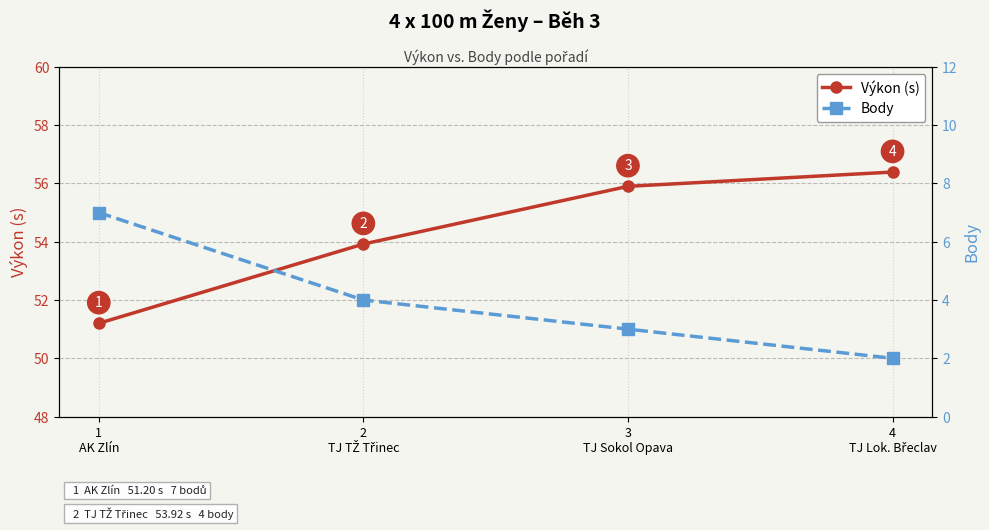

Which label corresponds to the smallest value in the chart?

4
TJ Lok. Břeclav